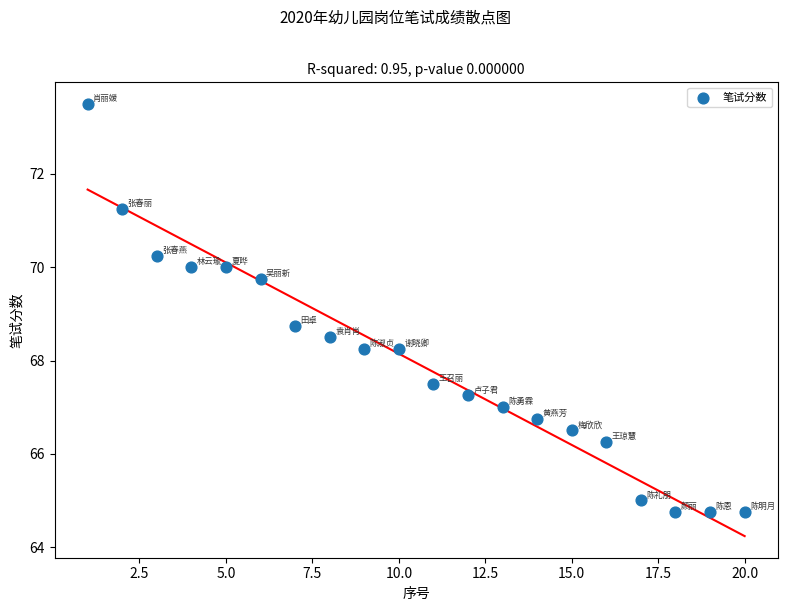

What Y value in the scatter plot is closest to 69?

68.8